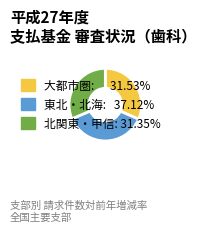

Count the number of slices in the pie.

3